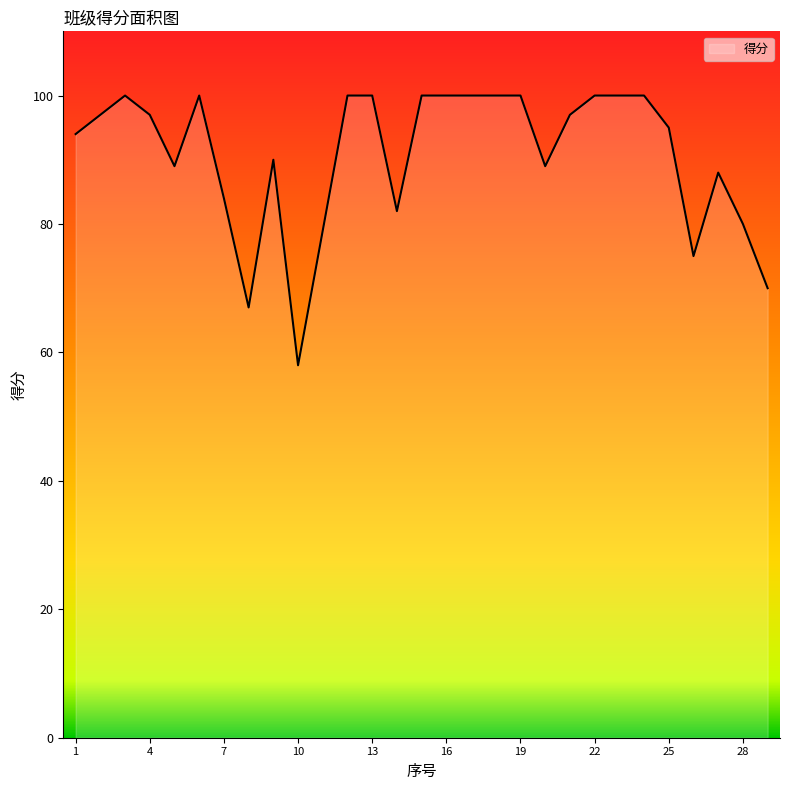

What is the greatest value displayed?

100